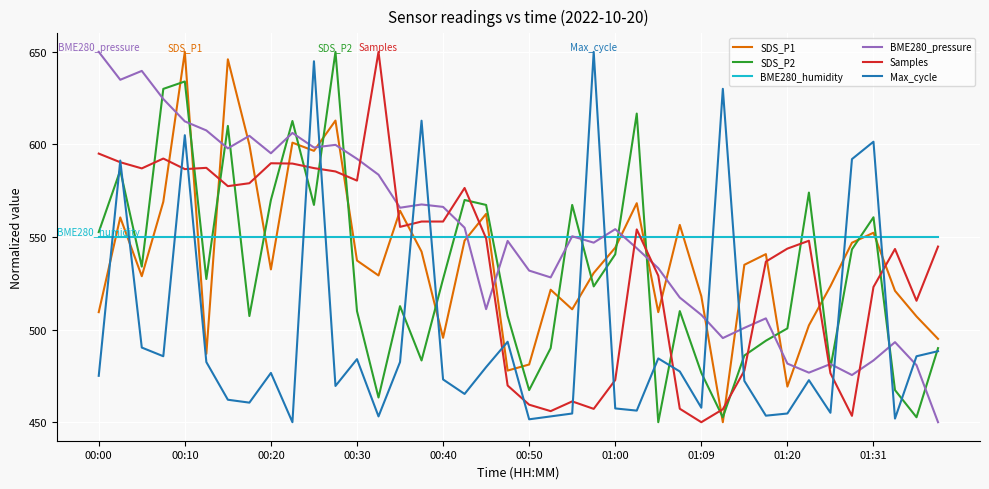

True or false: SDS_P2 and BME280_humidity intersect in this chart.

True